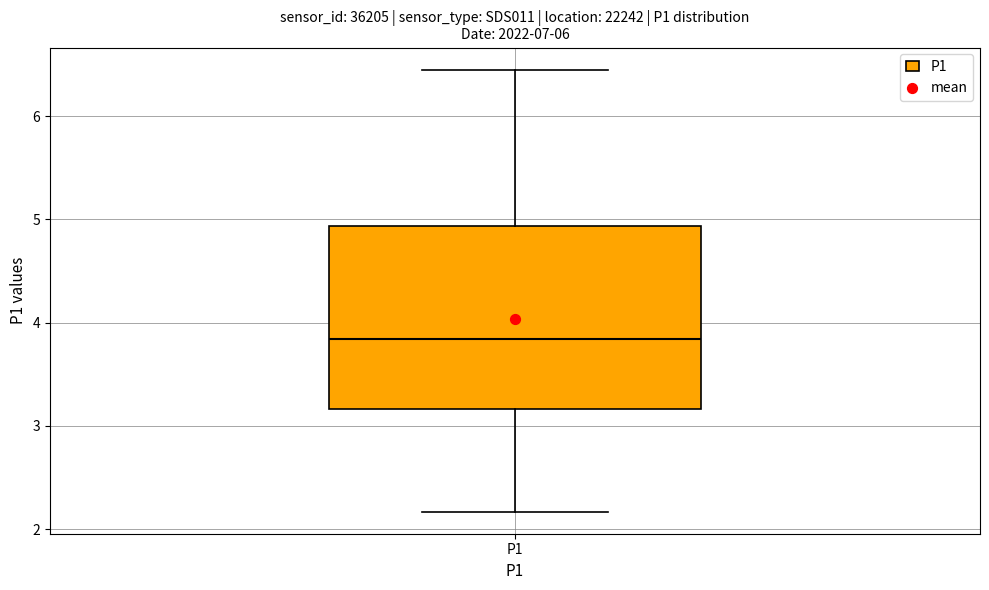

Where is the upper edge of the box for P1 on the y-axis? The values are not printed on the chart, so give them approximately, as read against the axis.

4.9